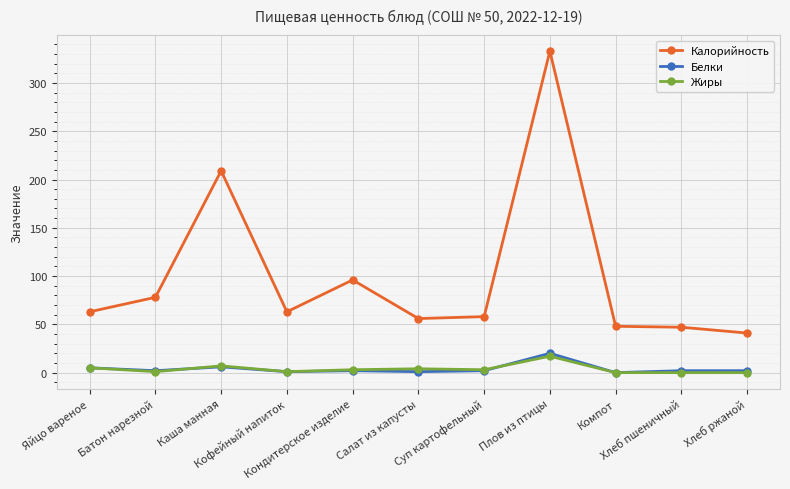

What is the difference between the Жиры values at Хлеб ржаной and Салат из капусты?

4